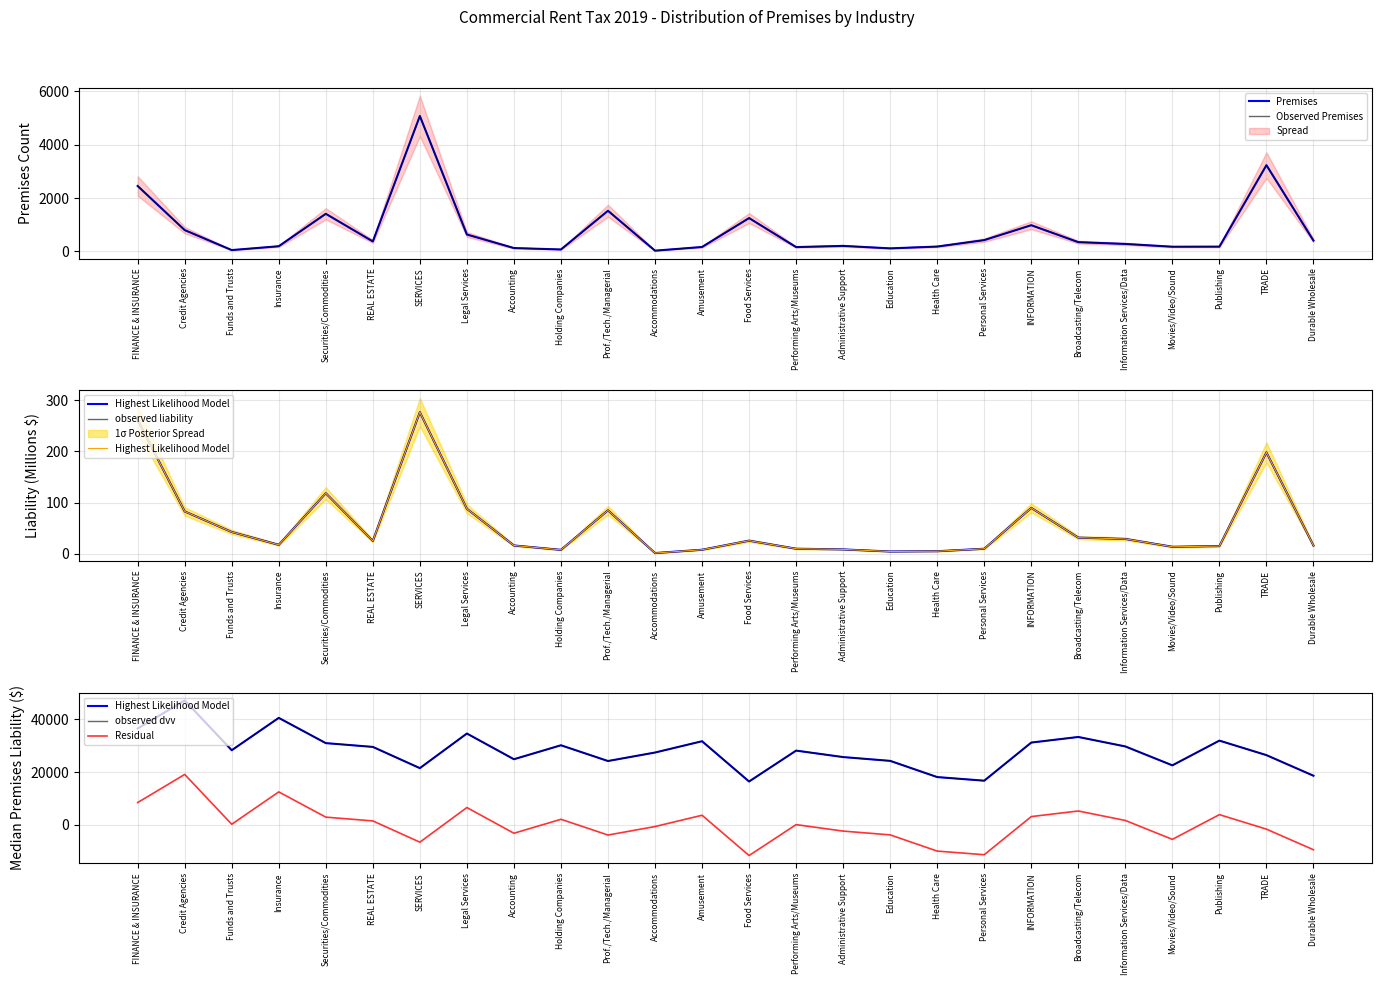

What is the label of the 8th point from the right?

Personal Services